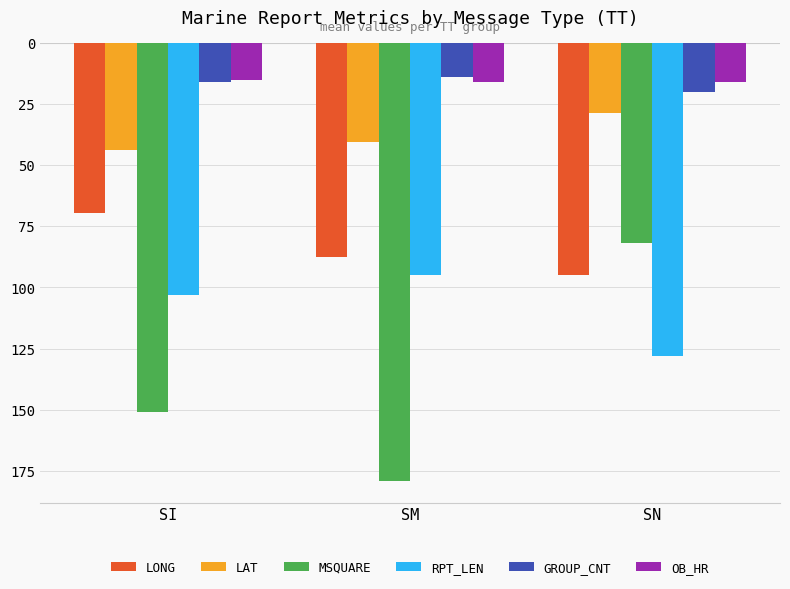

What are all the series names shown in the legend?

LONG, LAT, MSQUARE, RPT_LEN, GROUP_CNT, OB_HR